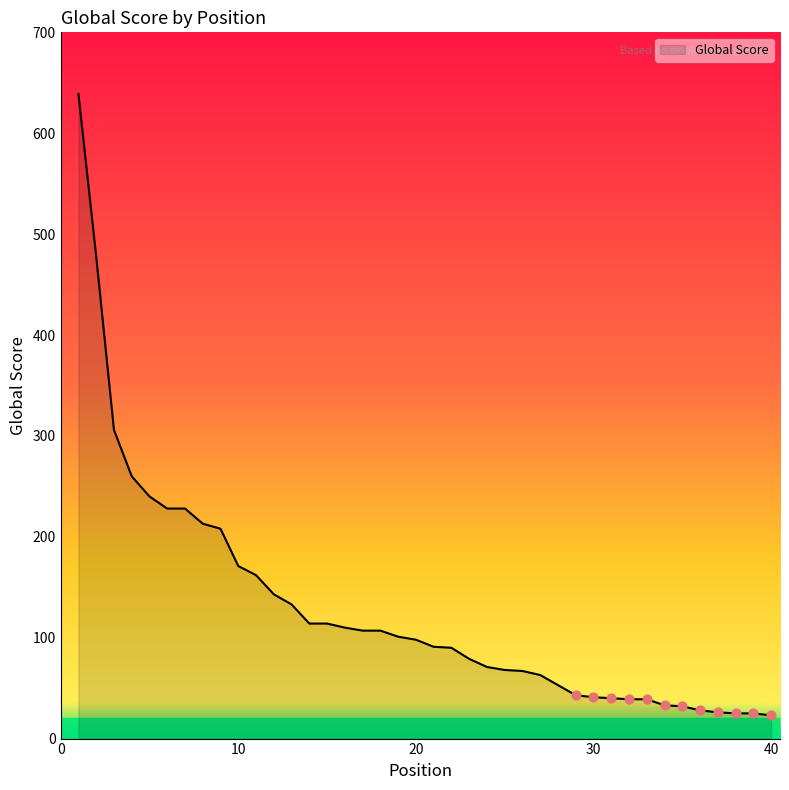

What is the difference between the maximum and minimum values?

616